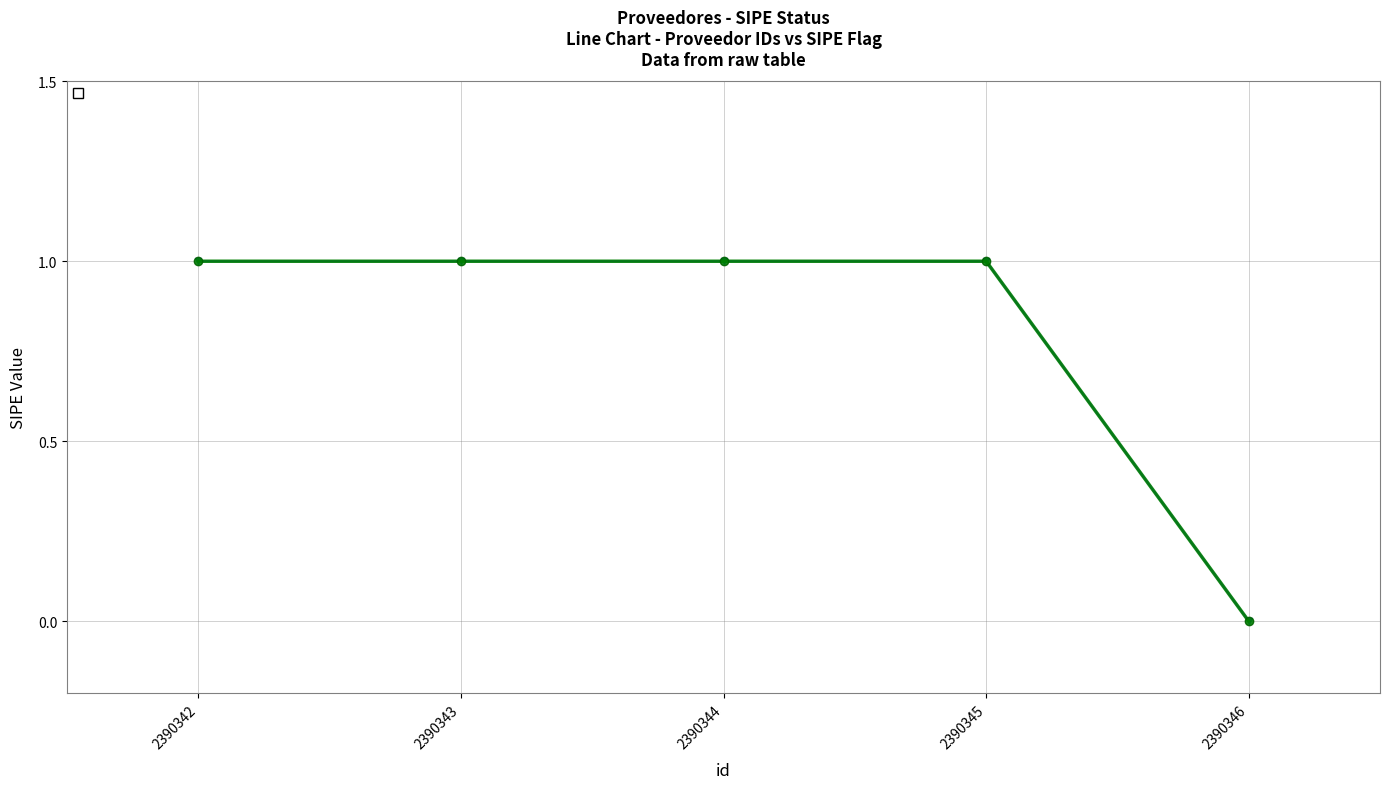

What value does the data have at 2390344?

1